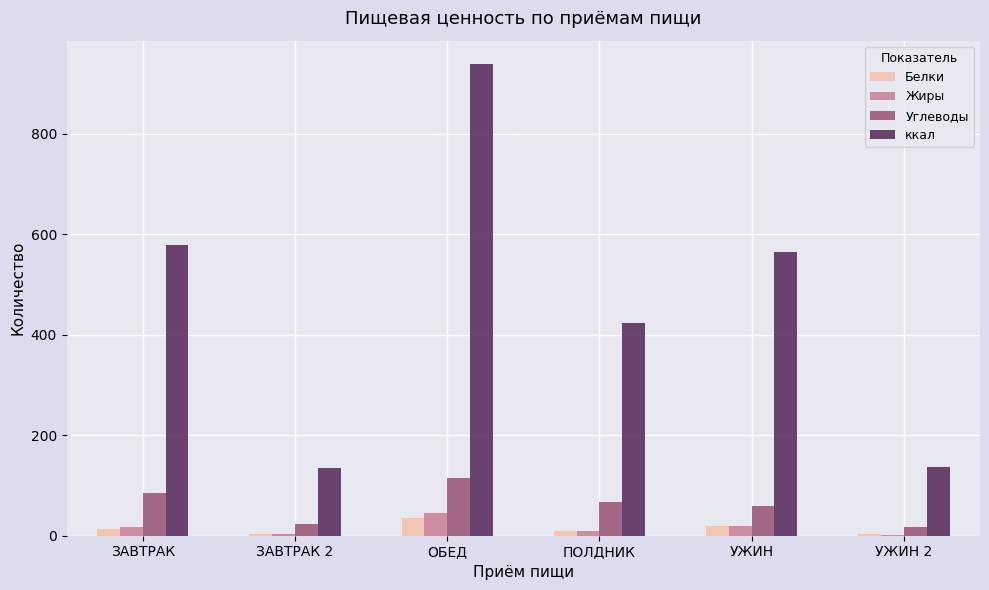

The value of ккал at ОБЕД is 938.7. True or false?

True